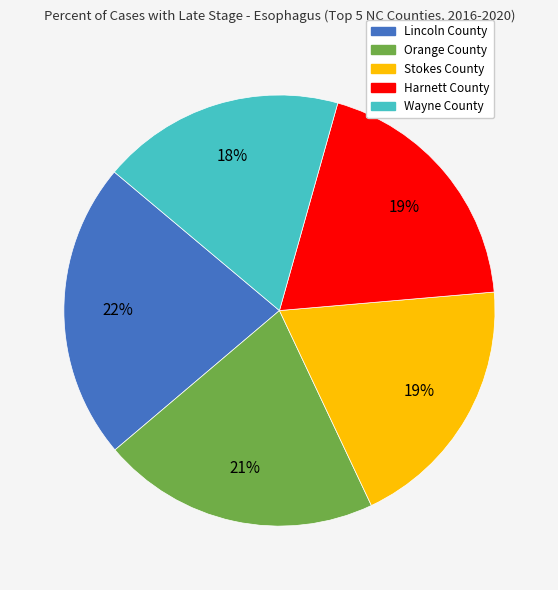

How many slices are in this pie chart?

5